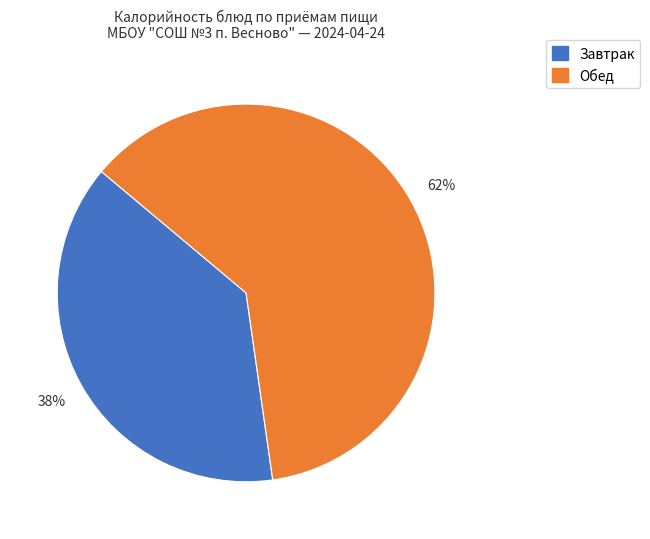

How many segments does this pie chart have?

2